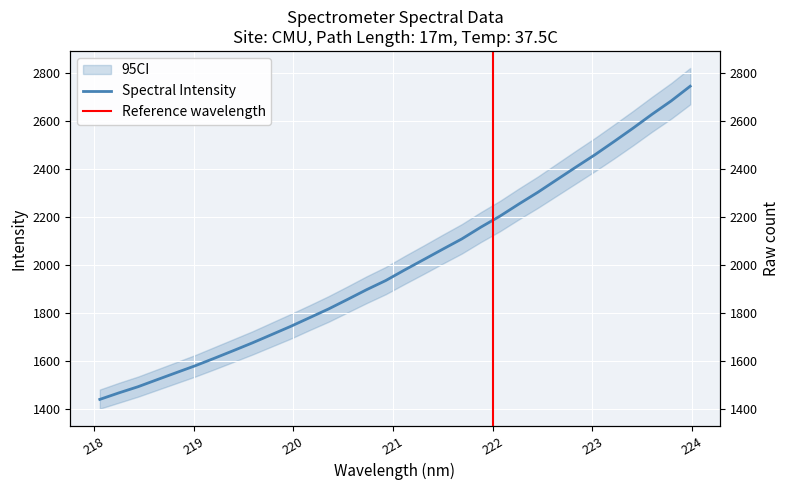

How many distinct data groups are displayed?

1